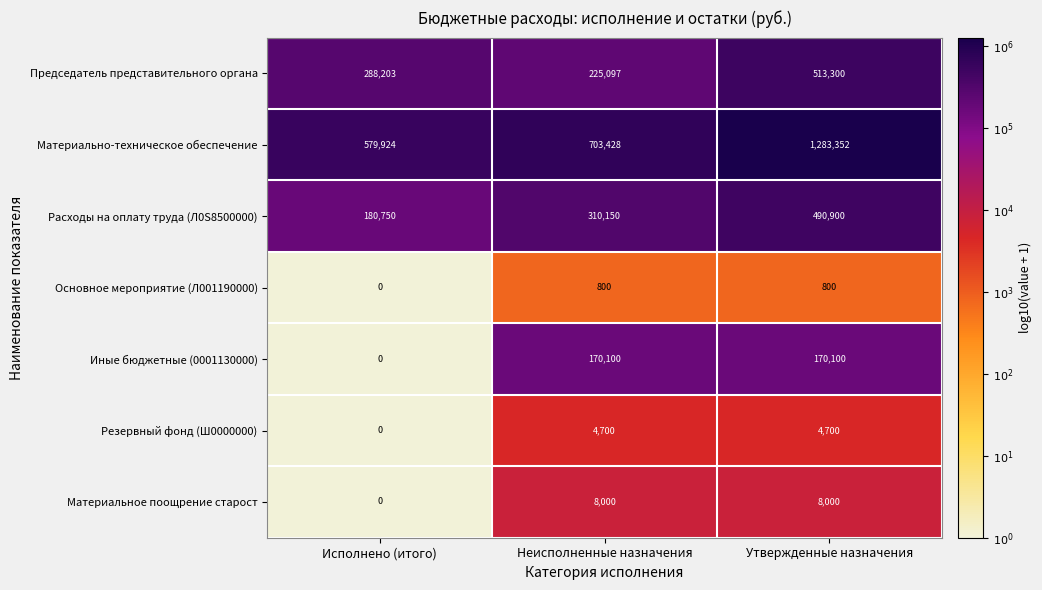

Count the number of data series in this chart.

7